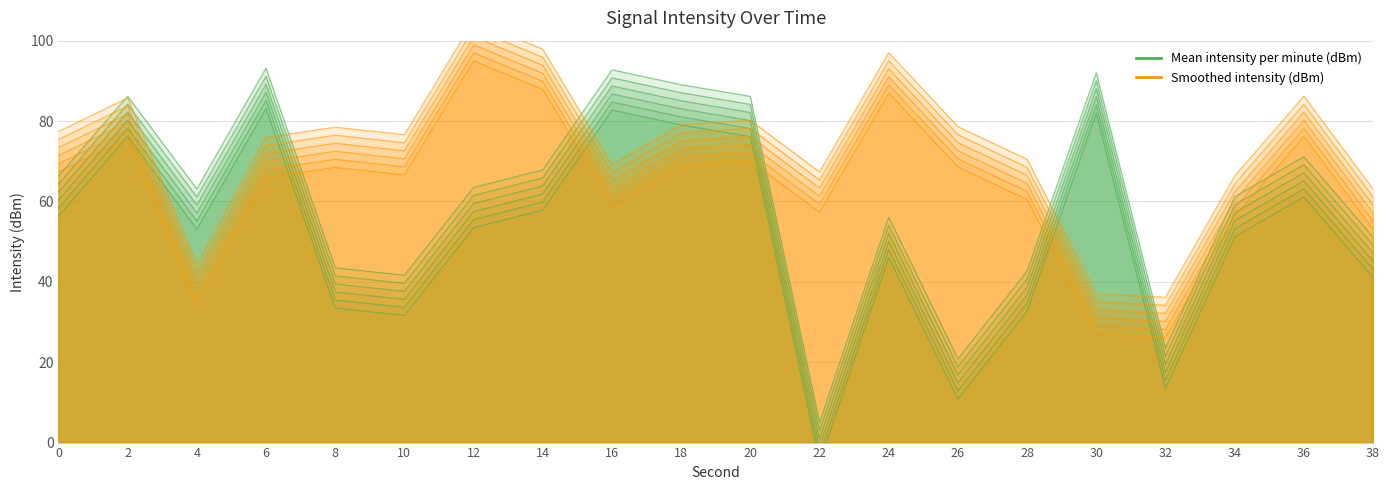

Reading left to right, transcribe all the data shown in this chart.

Mean intensity per minute (dBm): 0=56.3	2=76.2	4=53.1	6=83.2	8=33.5	10=31.6	12=53.5	14=57.9	16=82.7	18=79.1	20=76.1	22=-5.0	24=46.1	26=10.8	28=32.7	30=82.0	32=13.5	34=51.2	36=61.2	38=41.1
Smoothed intensity (dBm): 0=67.4	2=75.7	4=34.3	6=65.9	8=68.5	10=66.6	12=95.0	14=87.9	16=59.1	18=69.1	20=70.2	22=57.3	24=87.0	26=68.6	28=60.5	30=27.0	32=26.2	34=56.3	36=76.2	38=53.1